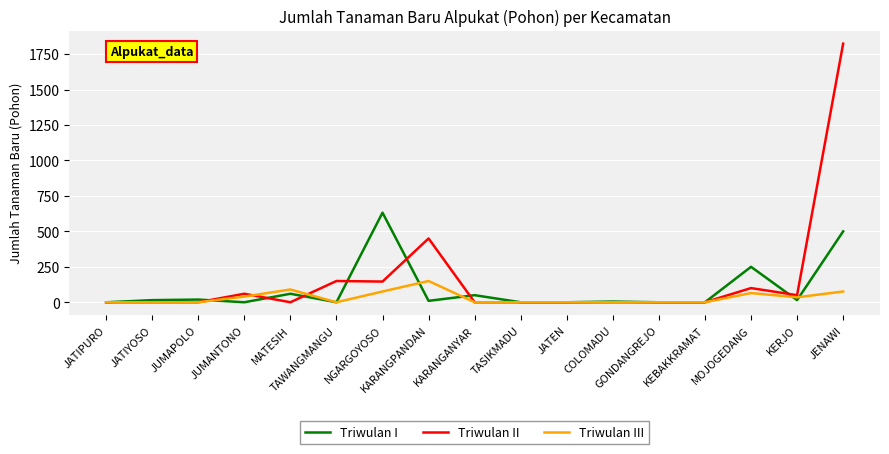

True or false: Triwulan II and Triwulan III cross at least once.

True